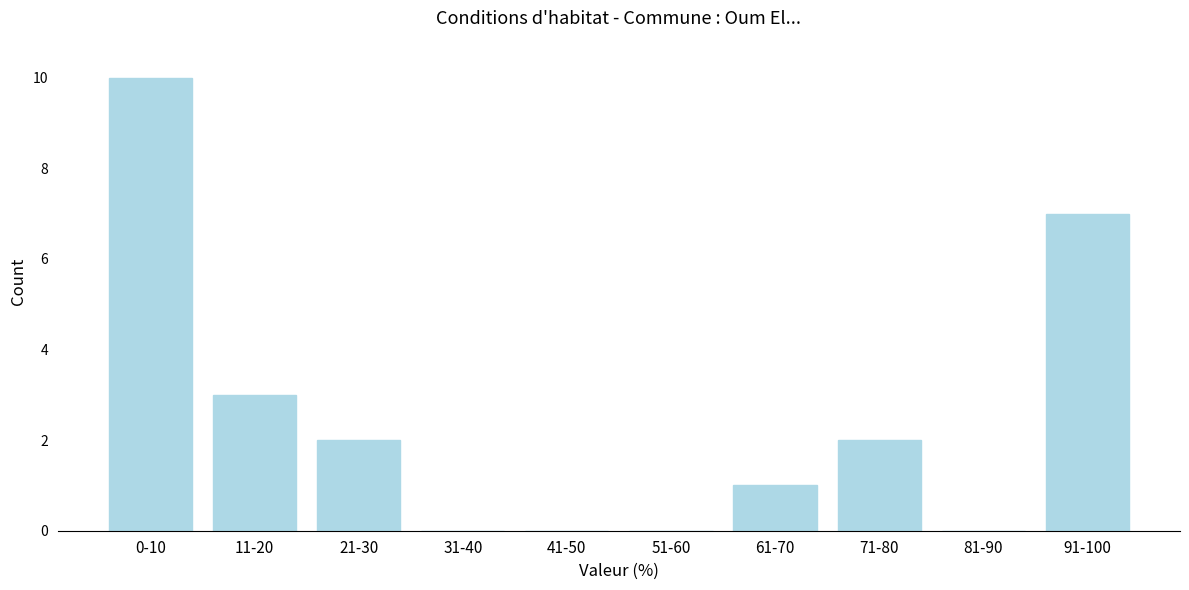

Reading left to right, what are all the values shown in this chart?

0-10=10	11-20=3	21-30=2	31-40=0	41-50=0	51-60=0	61-70=1	71-80=2	81-90=0	91-100=7